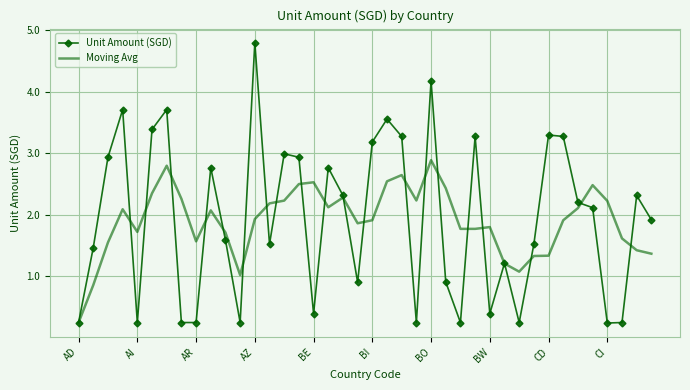

Rank the series by their maximum value, from lowest to highest.

Moving Avg, Unit Amount (SGD)